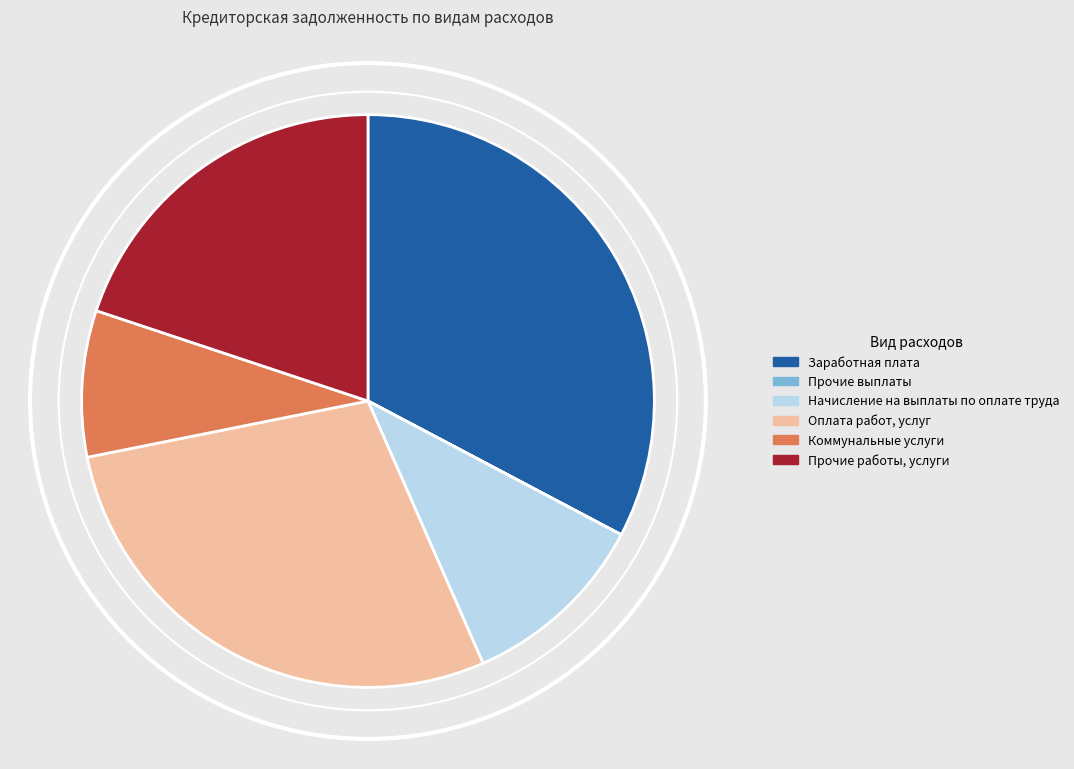

True or false: Прочие работы, услуги accounts for 20% of the total.

True